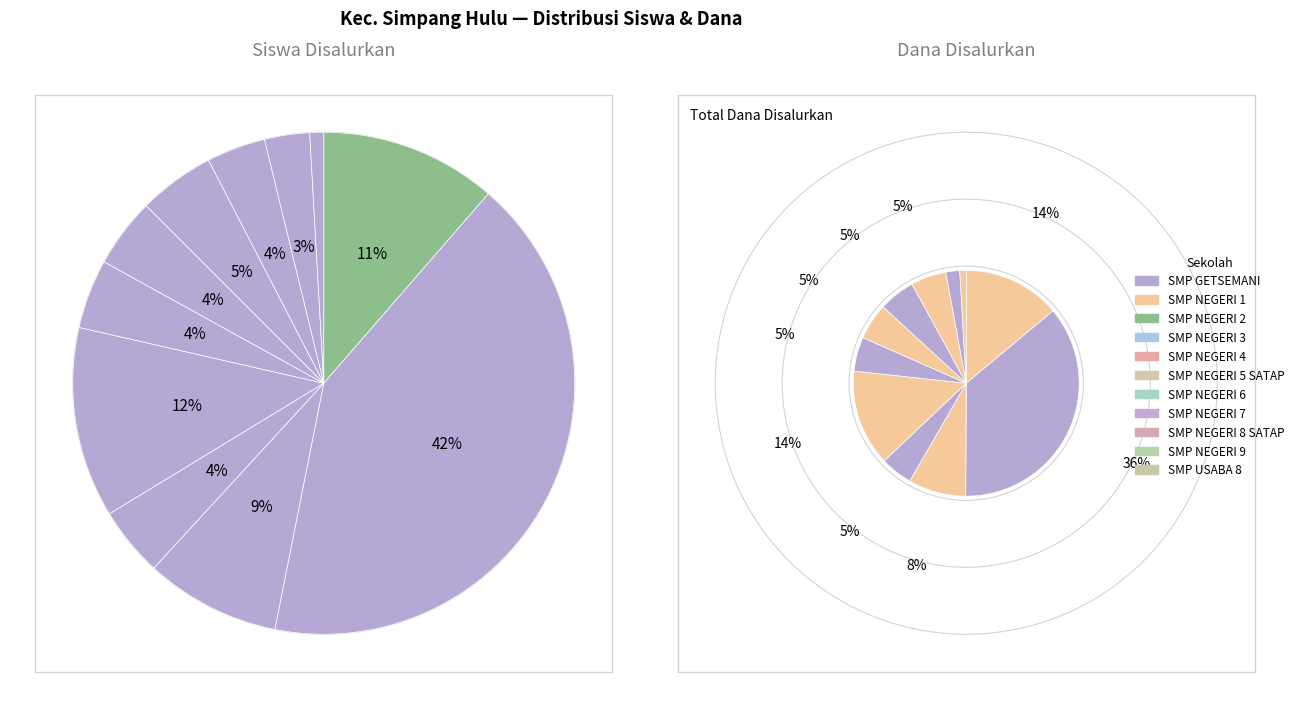

How much of the chart is everything except SMP NEGERI 7?

95.1%